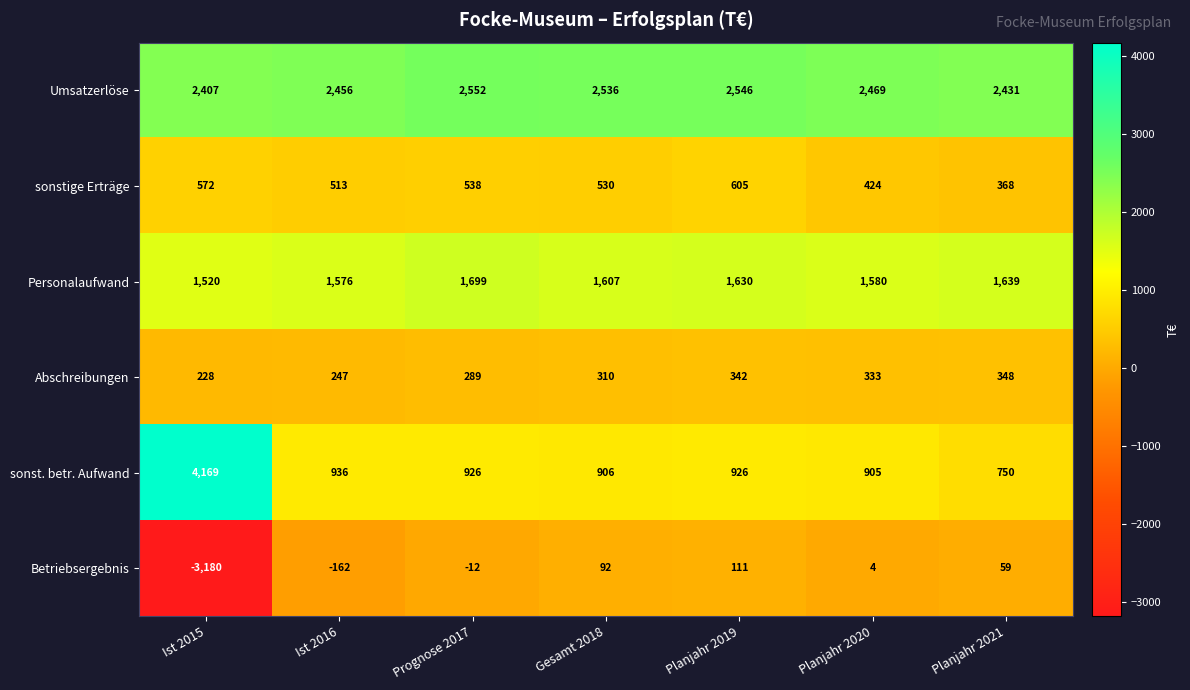

Which category has the lowest value across all series?

Ist 2015